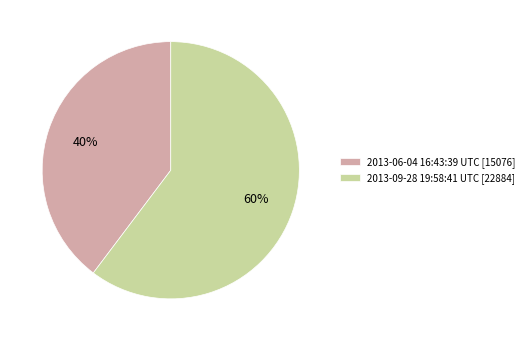

Combined, do 2013-09-28 19:58:41 UTC and 2013-06-04 16:43:39 UTC account for over 50%?

Yes